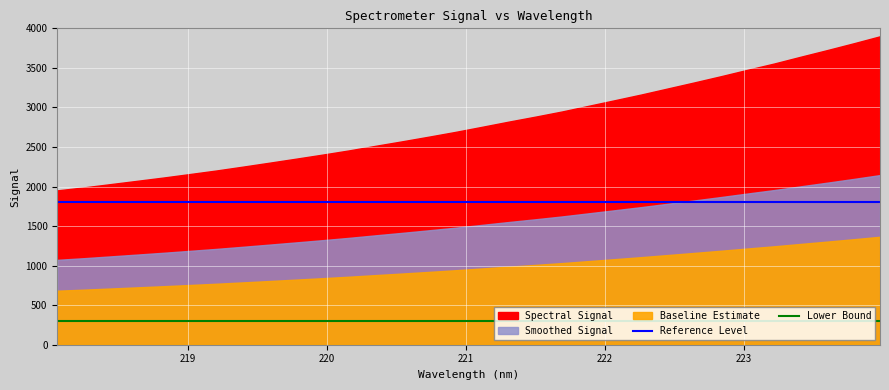

What is the highest value of the Lower Bound series?

300